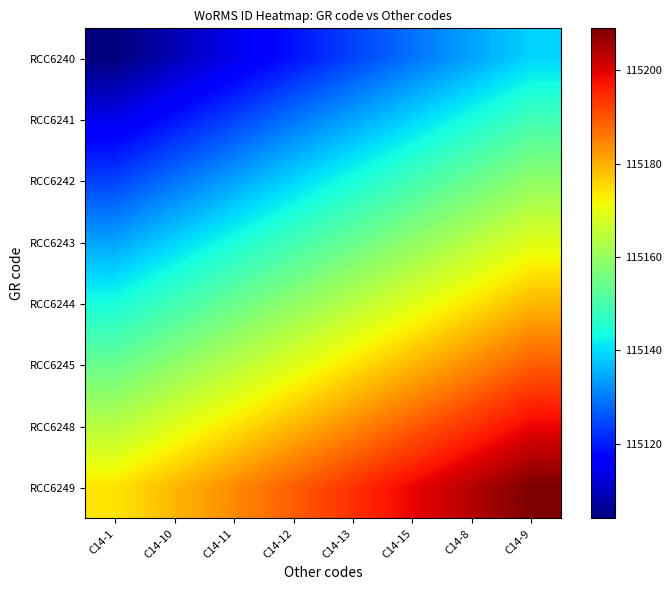

Reading left to right, extract all data points from this chart.

RCC6240: C14-1=115104	C14-10=115109	C14-11=115114	C14-12=115119	C14-13=115124	C14-15=115129	C14-8=115134	C14-9=115139
RCC6241: C14-1=115114	C14-10=115119	C14-11=115124	C14-12=115129	C14-13=115134	C14-15=115139	C14-8=115144	C14-9=115149
RCC6242: C14-1=115124	C14-10=115129	C14-11=115134	C14-12=115139	C14-13=115144	C14-15=115149	C14-8=115154	C14-9=115159
RCC6243: C14-1=115134	C14-10=115139	C14-11=115144	C14-12=115149	C14-13=115154	C14-15=115159	C14-8=115164	C14-9=115169
RCC6244: C14-1=115144	C14-10=115149	C14-11=115154	C14-12=115159	C14-13=115164	C14-15=115169	C14-8=115174	C14-9=115179
RCC6245: C14-1=115154	C14-10=115159	C14-11=115164	C14-12=115169	C14-13=115174	C14-15=115179	C14-8=115184	C14-9=115189
RCC6248: C14-1=115164	C14-10=115169	C14-11=115174	C14-12=115179	C14-13=115184	C14-15=115189	C14-8=115194	C14-9=115199
RCC6249: C14-1=115174	C14-10=115179	C14-11=115184	C14-12=115189	C14-13=115194	C14-15=115199	C14-8=115204	C14-9=115209